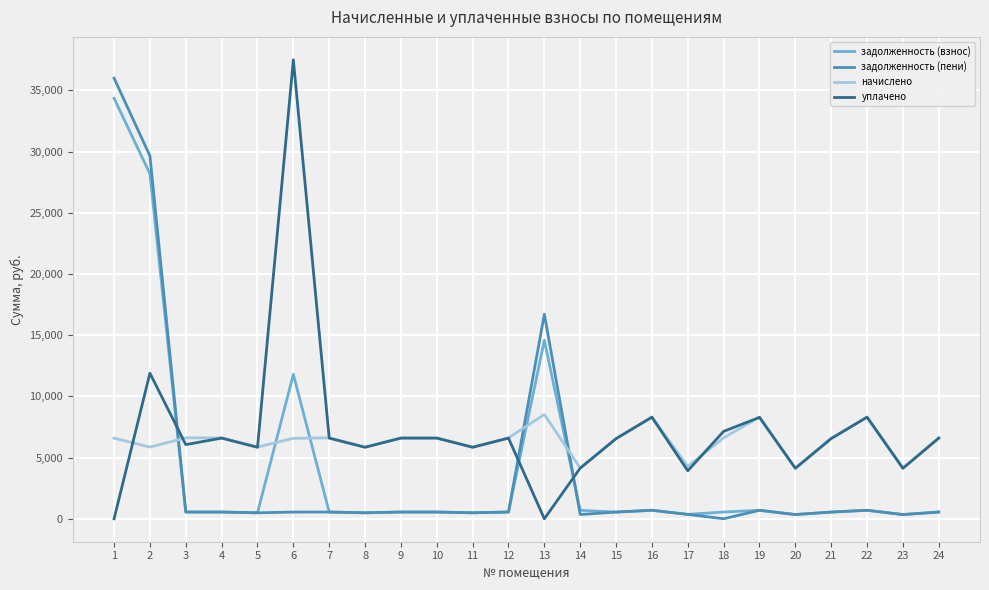

What is the maximum value for задолженность (пени)?

36004.9